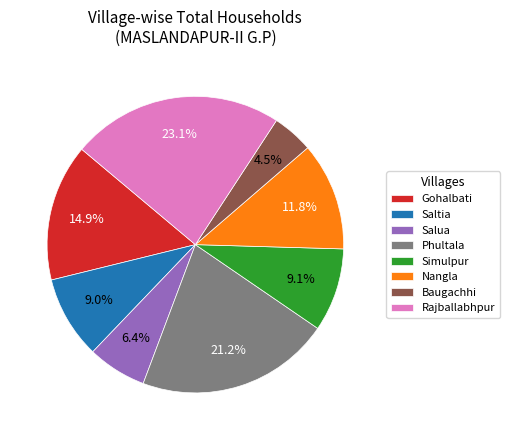

The Saltia slice represents 9% of the pie. True or false?

True